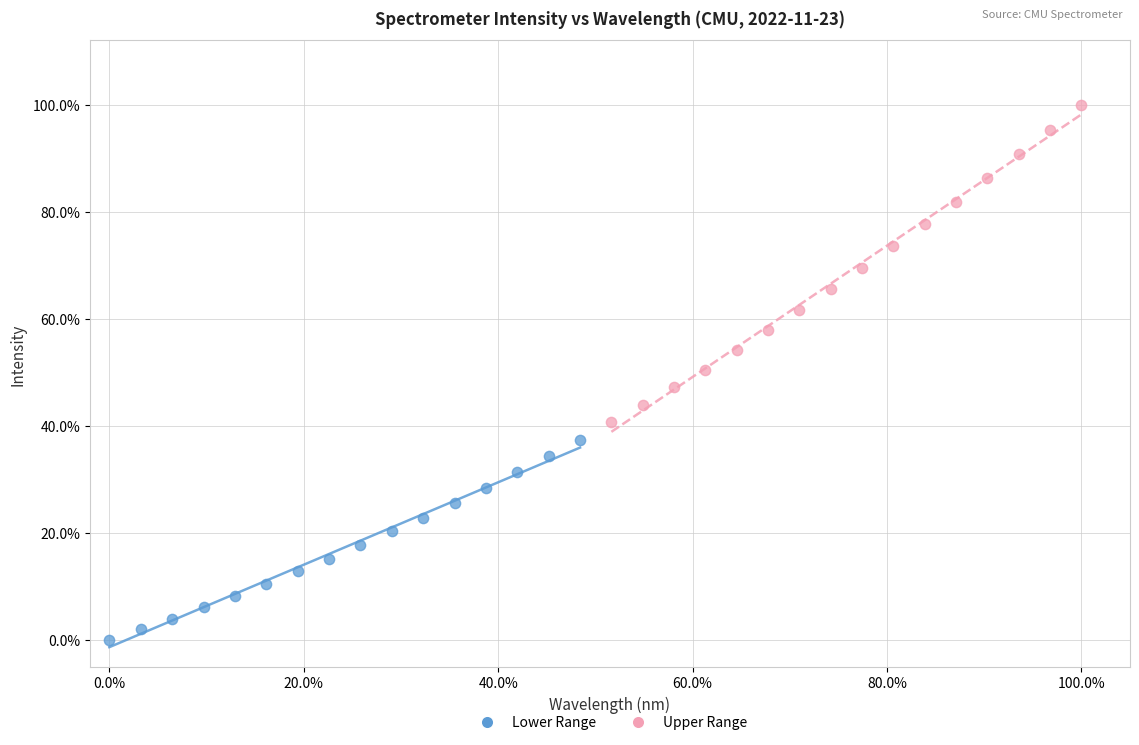

What are all the series names shown in the legend?

Lower Range, Upper Range